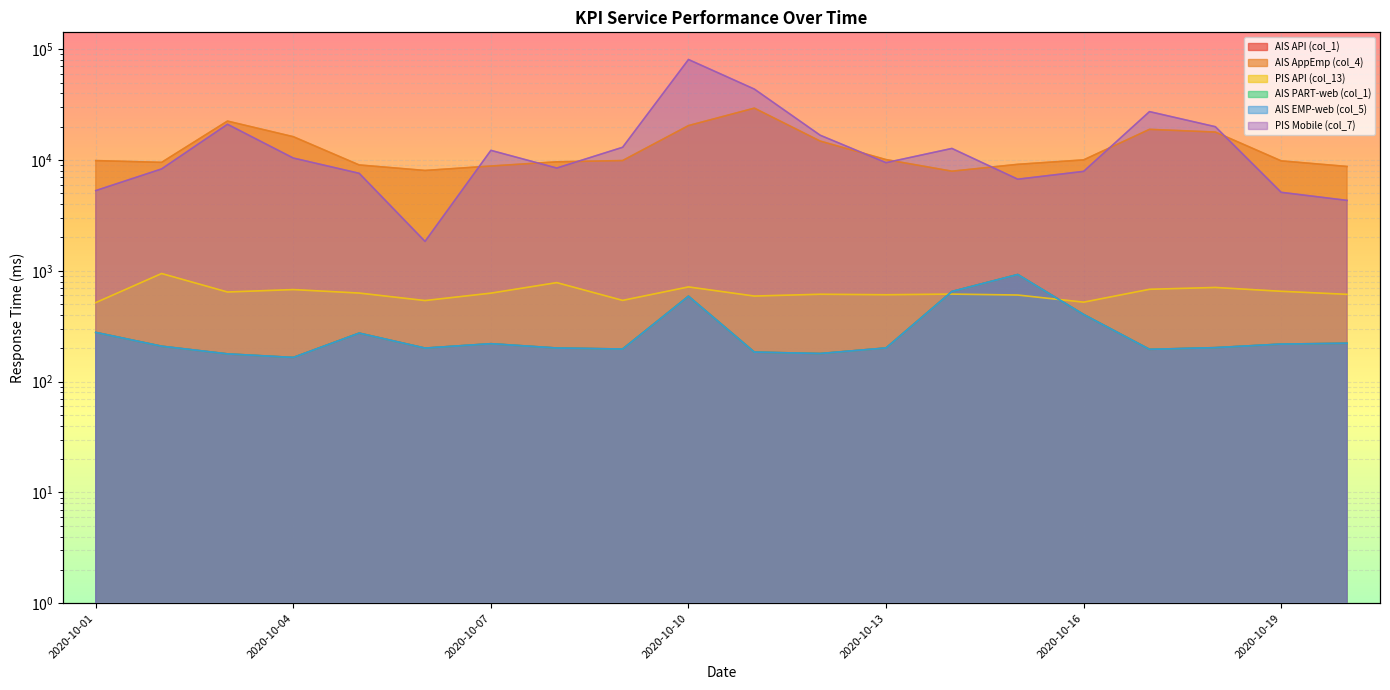

Reading left to right, transcribe all the data shown in this chart.

AIS API (col_1): 2020-10-01=278.1	2020-10-02=208.7	2020-10-03=178.0	2020-10-04=165.3	2020-10-05=274.0	2020-10-06=200.7	2020-10-07=219.9	2020-10-08=201.1	2020-10-09=196.9	2020-10-10=589.8	2020-10-11=184.7	2020-10-12=179.3	2020-10-13=201.3	2020-10-14=650.9	2020-10-15=925.9	2020-10-16=403.6	2020-10-17=195.6	2020-10-18=202.6	2020-10-19=218.2	2020-10-20=221.9
AIS AppEmp (col_4): 2020-10-01=9881.5	2020-10-02=9523.6	2020-10-03=22456.9	2020-10-04=16235.6	2020-10-05=9024.6	2020-10-06=8049.3	2020-10-07=8825.6	2020-10-08=9631.6	2020-10-09=9891.1	2020-10-10=20450.3	2020-10-11=29398.4	2020-10-12=14823.1	2020-10-13=10086.6	2020-10-14=7930.0	2020-10-15=9143.9	2020-10-16=10027.3	2020-10-17=18913.0	2020-10-18=17881.5	2020-10-19=9825.5	2020-10-20=8744.5
PIS API (col_13): 2020-10-01=516.6	2020-10-02=945.4	2020-10-03=644.0	2020-10-04=677.2	2020-10-05=630.1	2020-10-06=539.2	2020-10-07=628.9	2020-10-08=782.7	2020-10-09=541.0	2020-10-10=715.9	2020-10-11=592.0	2020-10-12=614.6	2020-10-13=608.4	2020-10-14=616.7	2020-10-15=604.9	2020-10-16=521.5	2020-10-17=681.3	2020-10-18=707.9	2020-10-19=653.6	2020-10-20=613.6
AIS PART-web (col_1): 2020-10-01=278.1	2020-10-02=208.7	2020-10-03=178.0	2020-10-04=165.3	2020-10-05=274.0	2020-10-06=200.7	2020-10-07=219.9	2020-10-08=201.1	2020-10-09=196.9	2020-10-10=589.8	2020-10-11=184.7	2020-10-12=179.3	2020-10-13=201.3	2020-10-14=650.9	2020-10-15=925.9	2020-10-16=403.6	2020-10-17=195.6	2020-10-18=202.6	2020-10-19=218.2	2020-10-20=221.9
AIS EMP-web (col_5): 2020-10-01=278.1	2020-10-02=208.7	2020-10-03=178.0	2020-10-04=165.3	2020-10-05=274.0	2020-10-06=200.7	2020-10-07=219.9	2020-10-08=201.1	2020-10-09=196.9	2020-10-10=589.8	2020-10-11=184.7	2020-10-12=179.3	2020-10-13=201.3	2020-10-14=650.9	2020-10-15=925.9	2020-10-16=403.6	2020-10-17=195.6	2020-10-18=202.6	2020-10-19=218.2	2020-10-20=221.9
PIS Mobile (col_7): 2020-10-01=5297.2	2020-10-02=8308.8	2020-10-03=21019.0	2020-10-04=10418.2	2020-10-05=7588.5	2020-10-06=1844.0	2020-10-07=12223.3	2020-10-08=8463.0	2020-10-09=13028.6	2020-10-10=80729.6	2020-10-11=43665.9	2020-10-12=16738.2	2020-10-13=9465.3	2020-10-14=12720.6	2020-10-15=6713.5	2020-10-16=7899.1	2020-10-17=27341.8	2020-10-18=19979.9	2020-10-19=5111.1	2020-10-20=4321.5